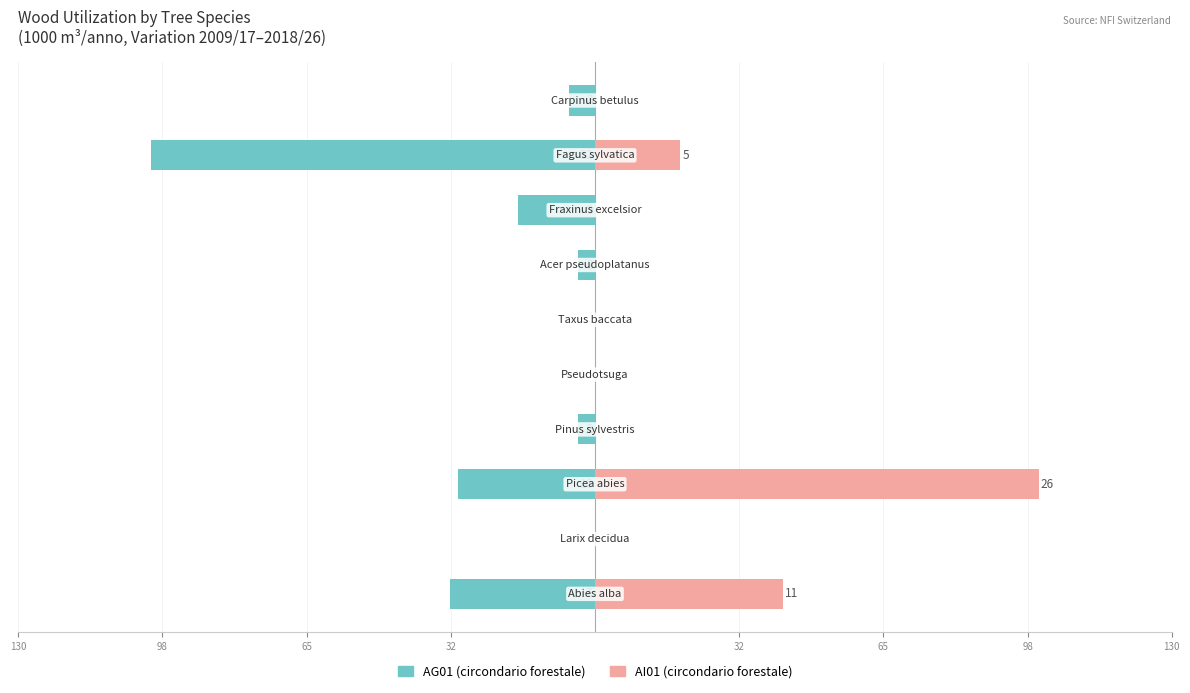

The value of AI01 at 8 is 31.7. True or false?

False